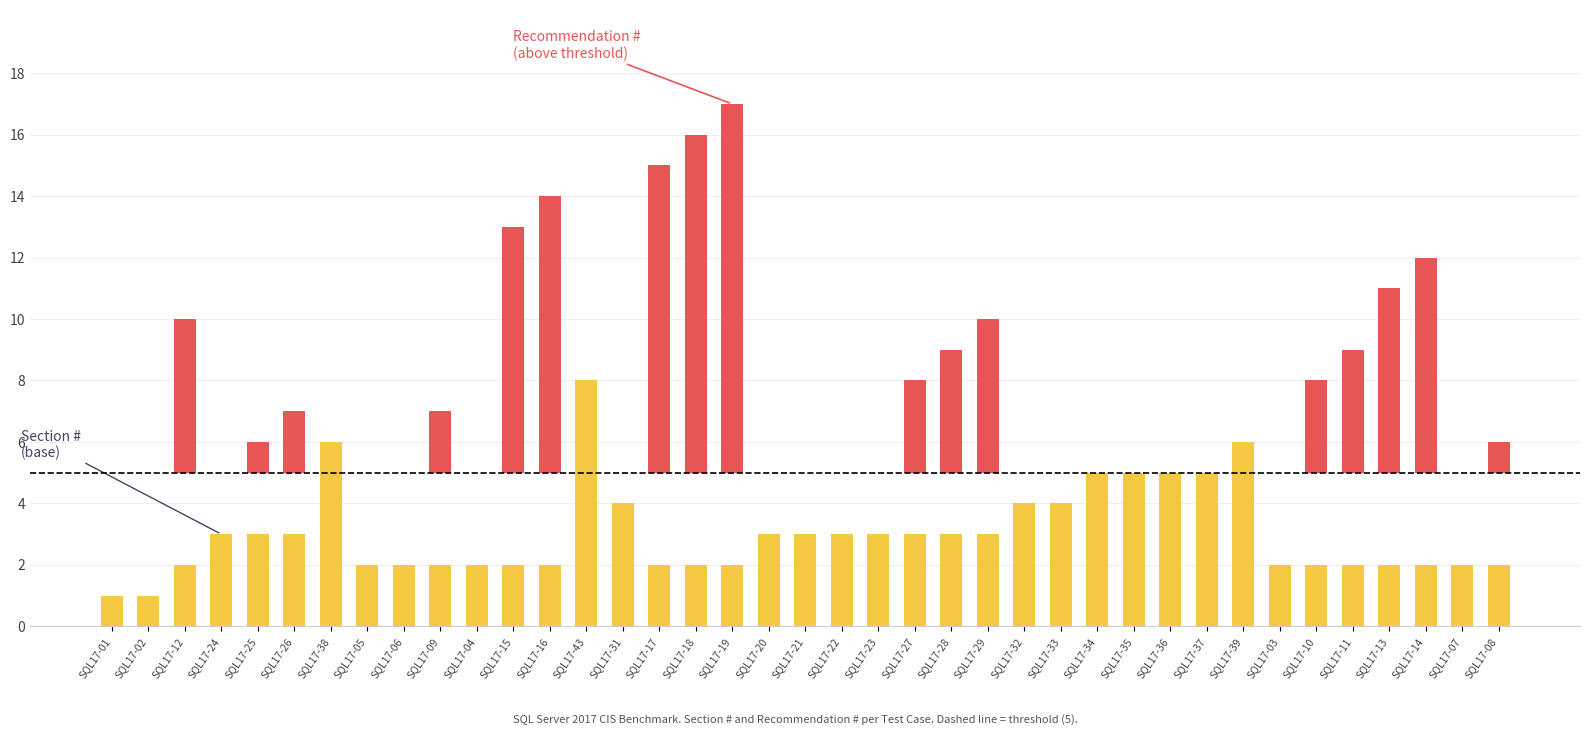

Reading left to right, list all the values displayed in this chart.

Section #: SQL17-01=1	SQL17-02=1	SQL17-12=2	SQL17-24=3	SQL17-25=3	SQL17-26=3	SQL17-38=6	SQL17-05=2	SQL17-06=2	SQL17-09=2	SQL17-04=2	SQL17-15=2	SQL17-16=2	SQL17-43=8	SQL17-31=4	SQL17-17=2	SQL17-18=2	SQL17-19=2	SQL17-20=3	SQL17-21=3	SQL17-22=3	SQL17-23=3	SQL17-27=3	SQL17-28=3	SQL17-29=3	SQL17-32=4	SQL17-33=4	SQL17-34=5	SQL17-35=5	SQL17-36=5	SQL17-37=5	SQL17-39=6	SQL17-03=2	SQL17-10=2	SQL17-11=2	SQL17-13=2	SQL17-14=2	SQL17-07=2	SQL17-08=2
Recommendation #: SQL17-01=1	SQL17-02=2	SQL17-12=10	SQL17-24=5	SQL17-25=6	SQL17-26=7	SQL17-38=1	SQL17-05=3	SQL17-06=4	SQL17-09=7	SQL17-04=2	SQL17-15=13	SQL17-16=14	SQL17-43=1	SQL17-31=1	SQL17-17=15	SQL17-18=16	SQL17-19=17	SQL17-20=1	SQL17-21=2	SQL17-22=3	SQL17-23=4	SQL17-27=8	SQL17-28=9	SQL17-29=10	SQL17-32=2	SQL17-33=3	SQL17-34=1	SQL17-35=2	SQL17-36=3	SQL17-37=4	SQL17-39=2	SQL17-03=1	SQL17-10=8	SQL17-11=9	SQL17-13=11	SQL17-14=12	SQL17-07=5	SQL17-08=6